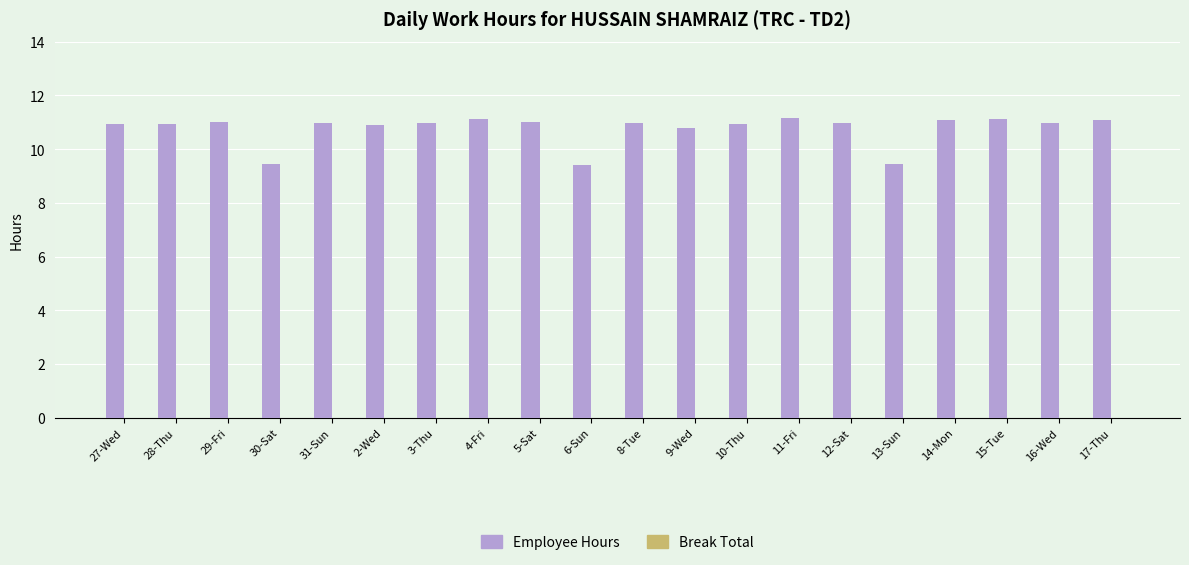

True or false: the data shows 9.5 at 13-Sun.

True